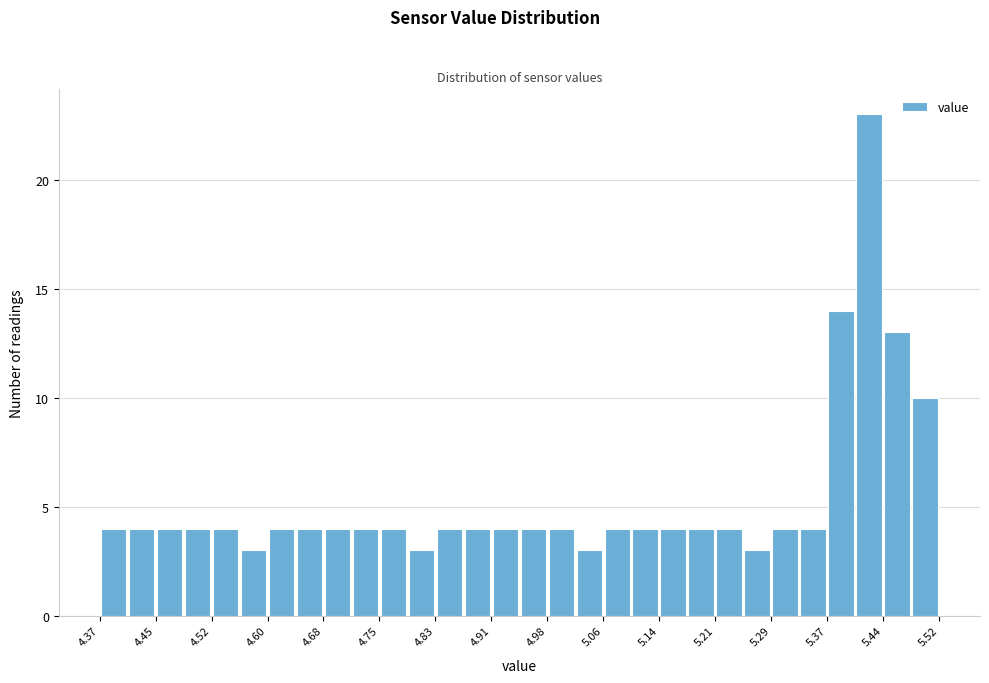

Around what value on the x-axis is the tallest bar? Give the approximate position of its centre, as read against the axis.

5.42